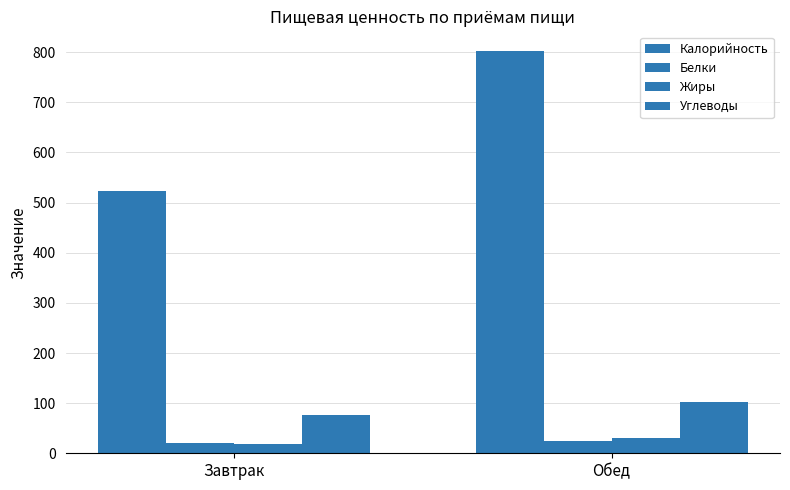

Reading right to left, list all the values displayed in this chart.

Калорийность: Обед=801.5	Завтрак=523.6
Белки: Обед=23.9	Завтрак=19.9
Жиры: Обед=31.3	Завтрак=18.9
Углеводы: Обед=103.3	Завтрак=75.9